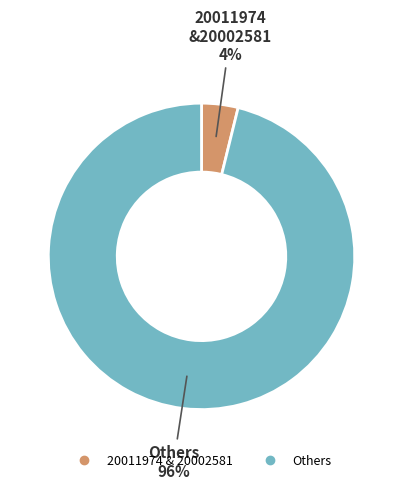

To the nearest percent, what is the difference between the largest and smallest slice percentages?

92%